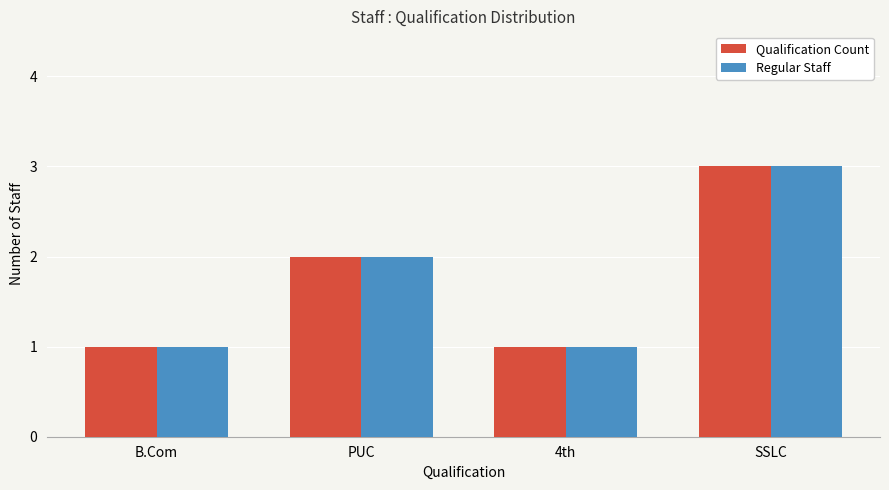

What is the maximum value for Qualification Count?

3